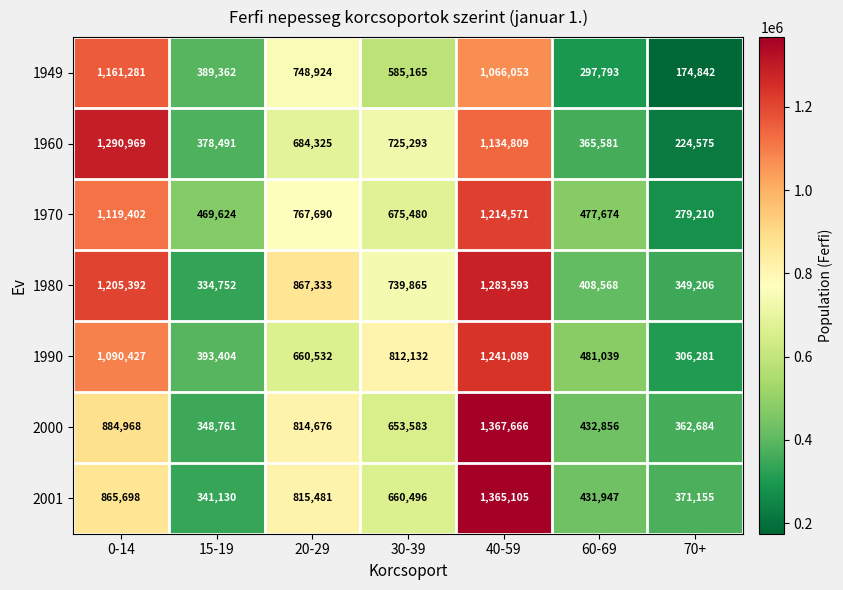

Which series changed the most between 15-19 and 20-29?

1980